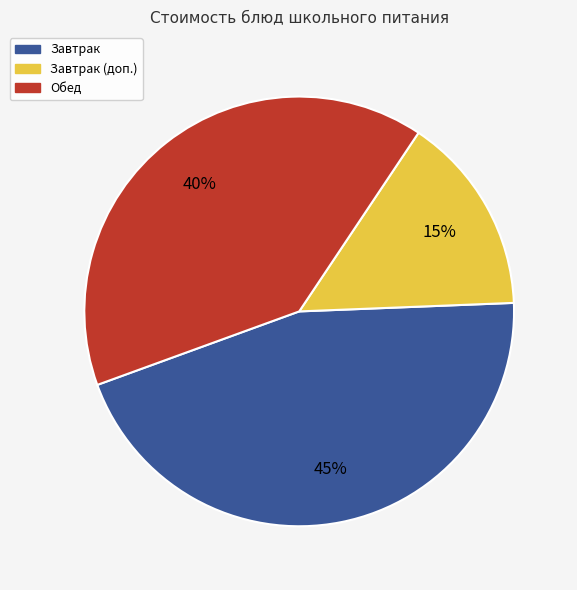

Which slice is the smallest?

Завтрак (доп.)